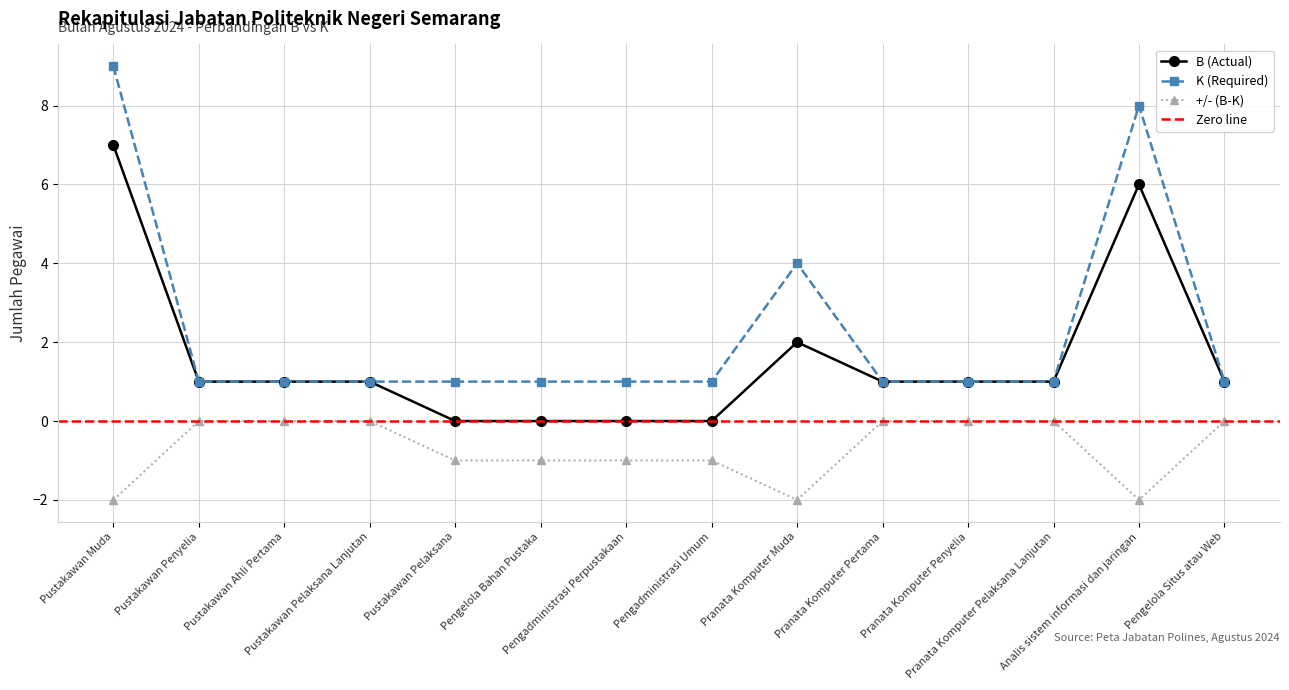

Which series changed the most between Pranata Komputer Muda and Pranata Komputer Pertama?

K (Required)